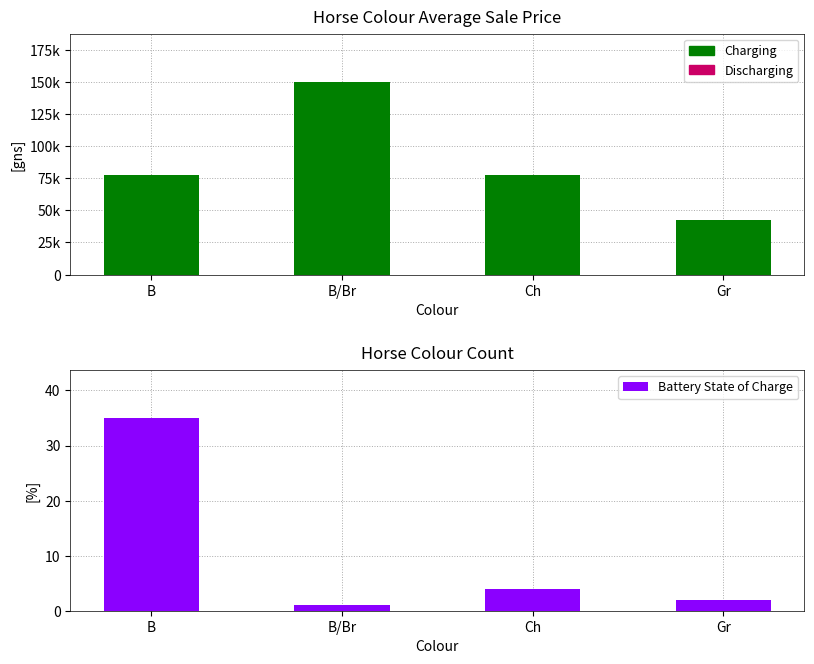

What is the greatest value displayed?

150000